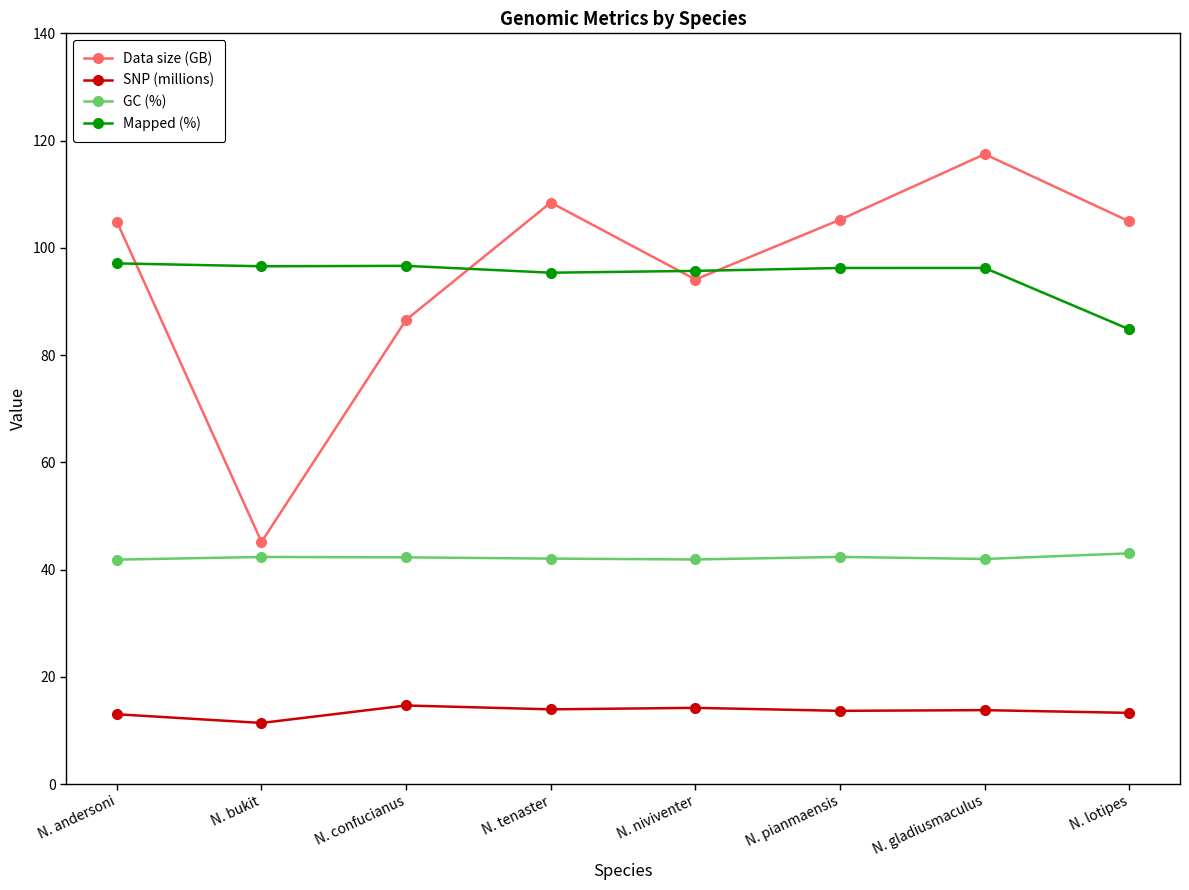

True or false: Data size (GB) has a value of 61.7 at N. lotipes.

False